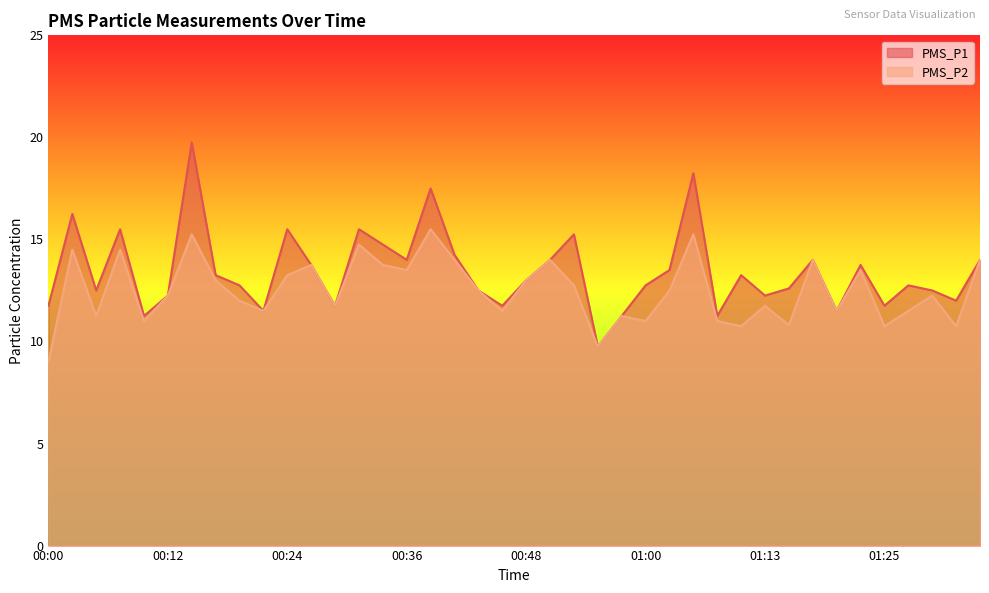

At which category does PMS_P1 reach its first local valley?

00:05